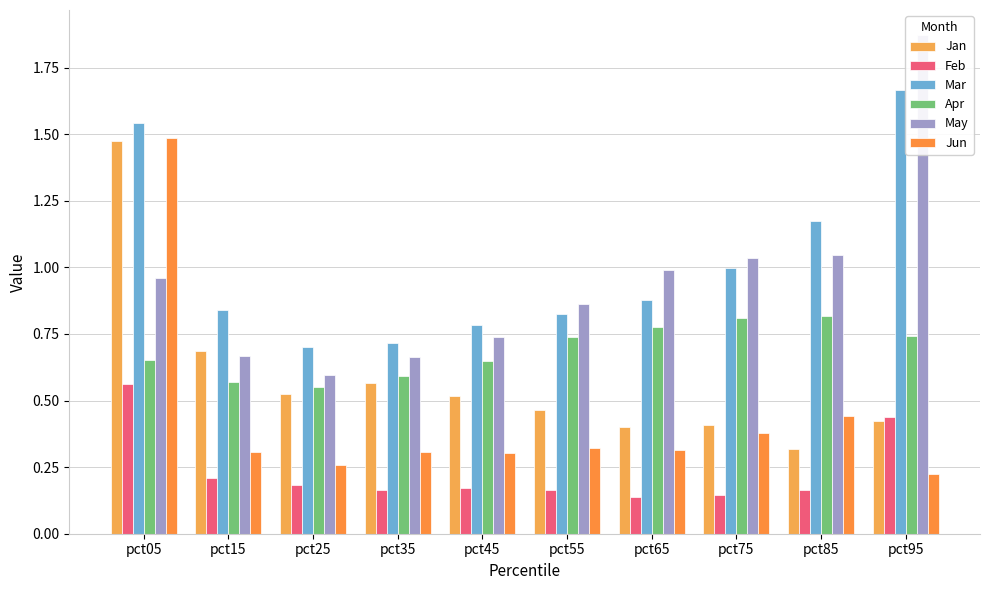

What is the value of the Apr bar at the 4th from the left?

0.6